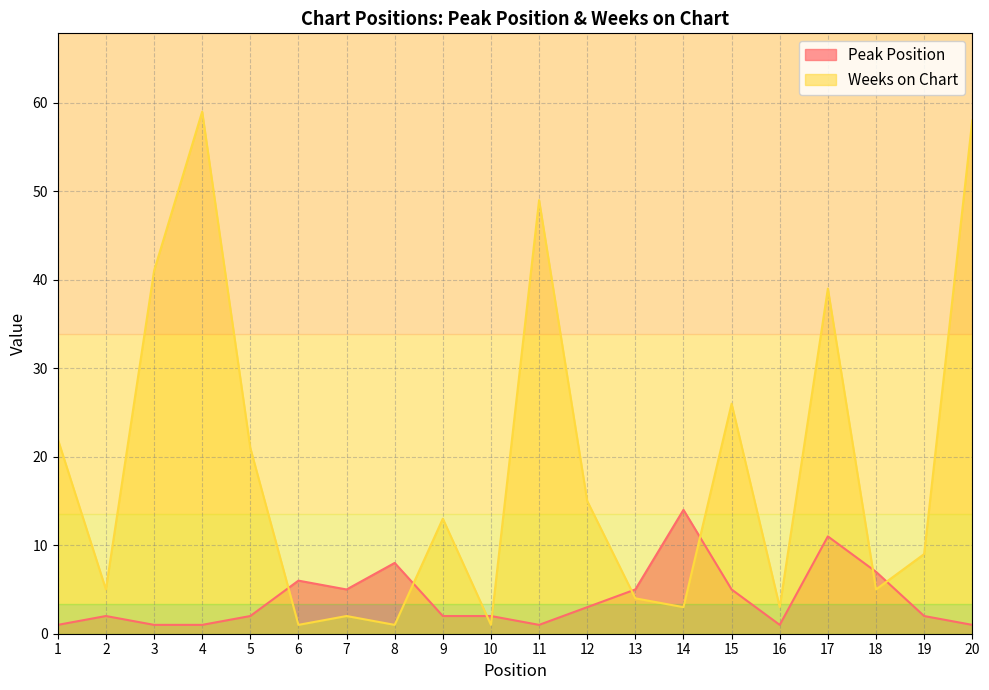

List the series in order of their peak value, lowest first.

Peak Position, Weeks on Chart